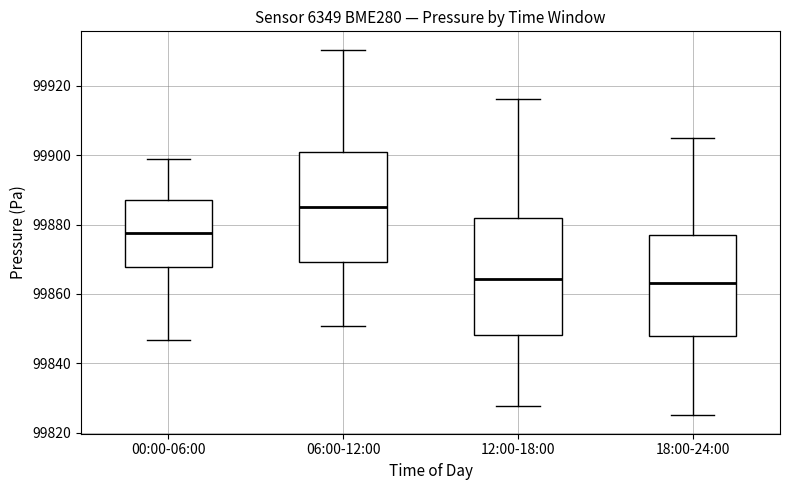

Reading left to right, read every box against the y-axis: the position of its median line, the range the box covers, and the ends of its whiskers. The values are not printed on the chart, so give them approximately, as read against the axis.

00:00-06:00: median 99878, box 99868 to 99888, whiskers 99846 to 99898
06:00-12:00: median 99886, box 99870 to 99902, whiskers 99850 to 99930
12:00-18:00: median 99864, box 99848 to 99882, whiskers 99828 to 99916
18:00-24:00: median 99864, box 99848 to 99876, whiskers 99826 to 99906